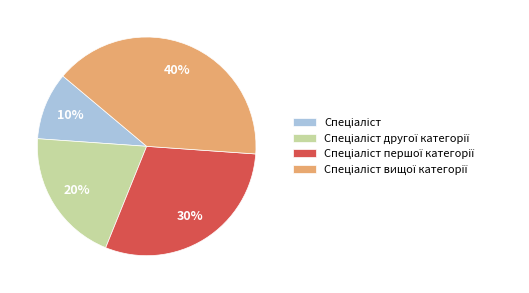

To the nearest percent, what is the difference between the largest and smallest slice percentages?

30%